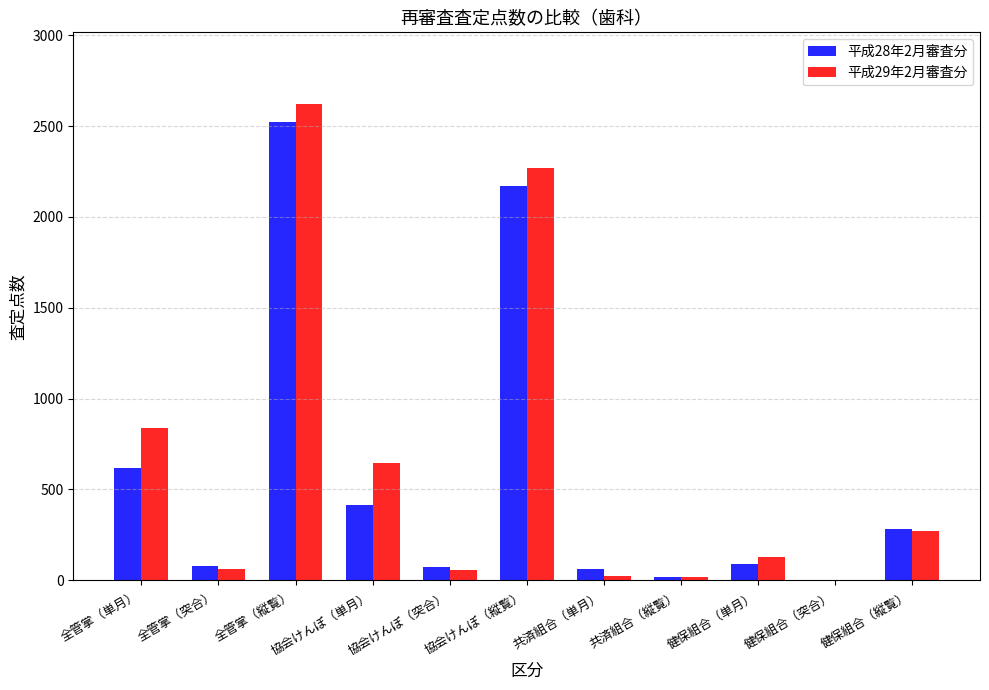

Which category has the highest value in the 平成28年2月審査分 series?

全管掌（縦覧）